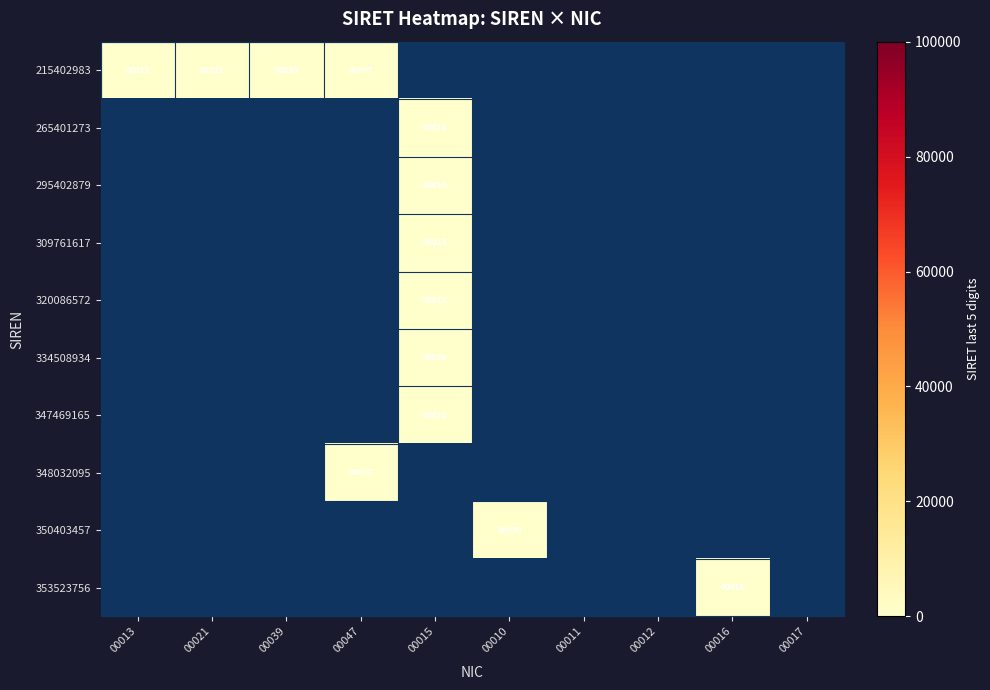

Is it true that 309761617 equals 13 at 00015?

True